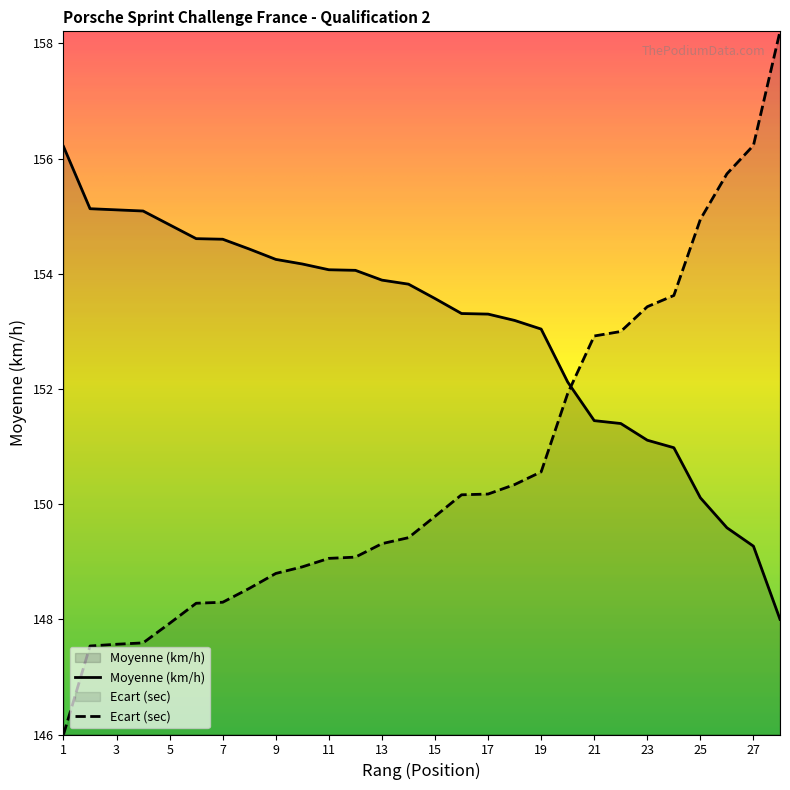

True or false: Moyenne and Ecart_sec intersect in this chart.

True